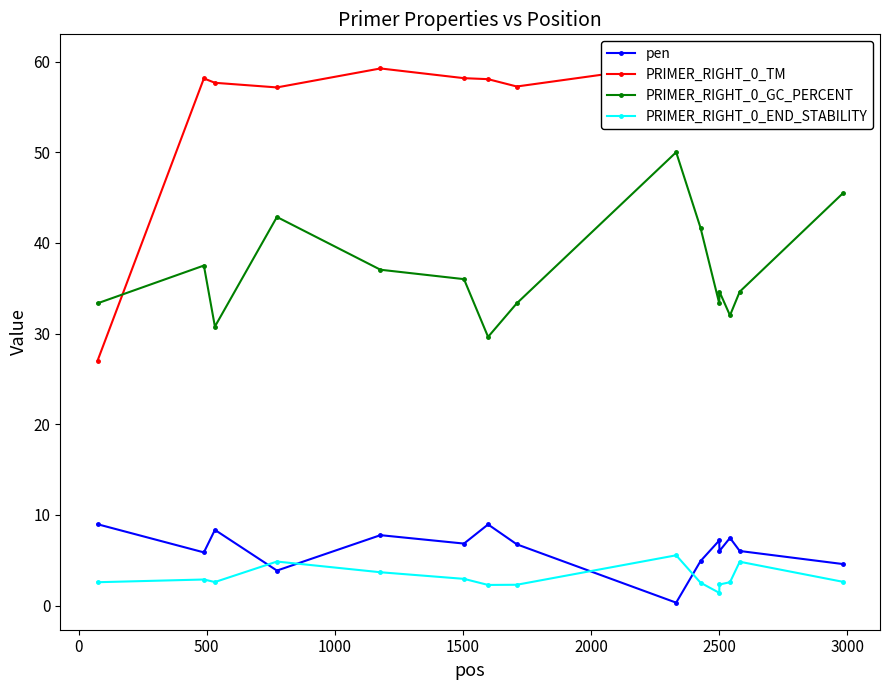

What is the lowest value of the PRIMER_RIGHT_0_END_STABILITY series?

1.4